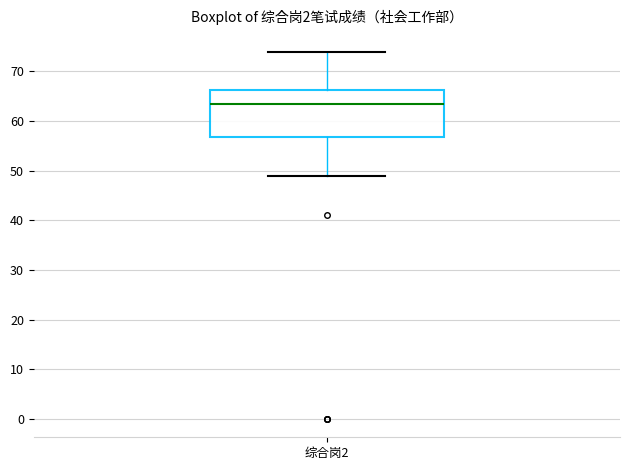

Transcribe this box plot: give where the median line is, the range the box spans, and where the two whiskers end, as read against the y-axis. The values are not printed on the chart, so give them approximately, as read against the axis.

median 64, box 57 to 66, whiskers 49 to 74